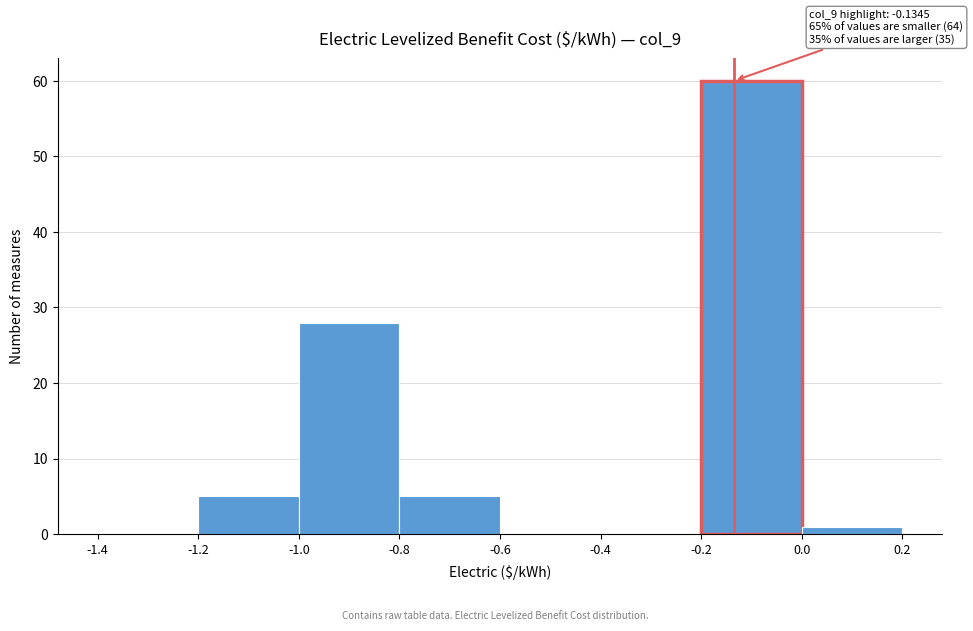

Over which range of the x-axis is the bar tallest?

-0.2 to 0.0